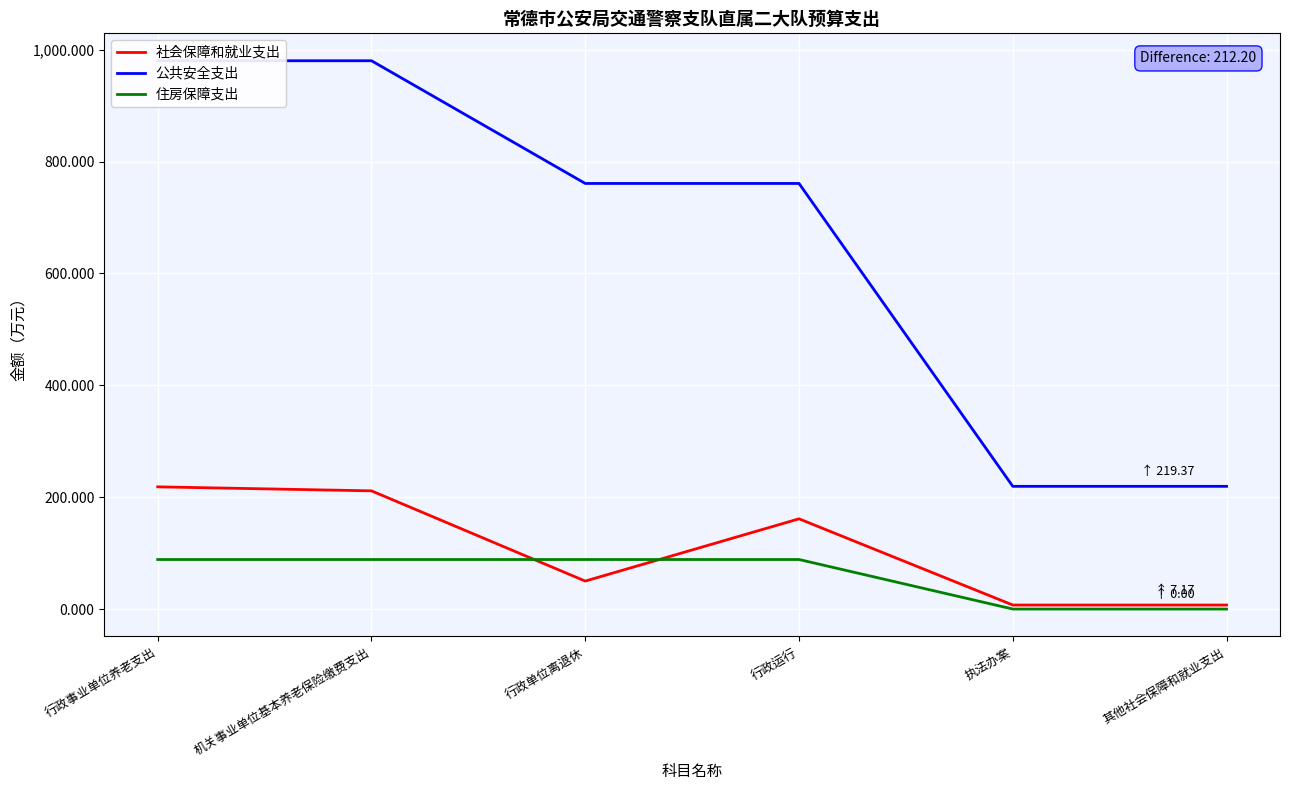

Which series has the widest spread of values?

公共安全支出